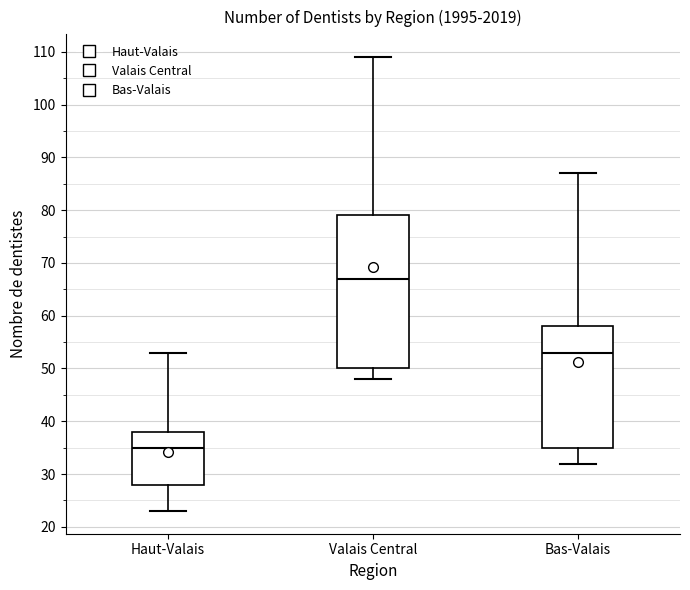

Reading left to right, transcribe this box plot: for each box, give where its median line is, the range the box spans, and where its two whiskers end, as read against the y-axis. The values are not printed on the chart, so give them approximately, as read against the axis.

Haut-Valais: median 35, box 28 to 38, whiskers 23 to 53
Valais Central: median 67, box 50 to 79, whiskers 48 to 109
Bas-Valais: median 53, box 35 to 58, whiskers 32 to 87